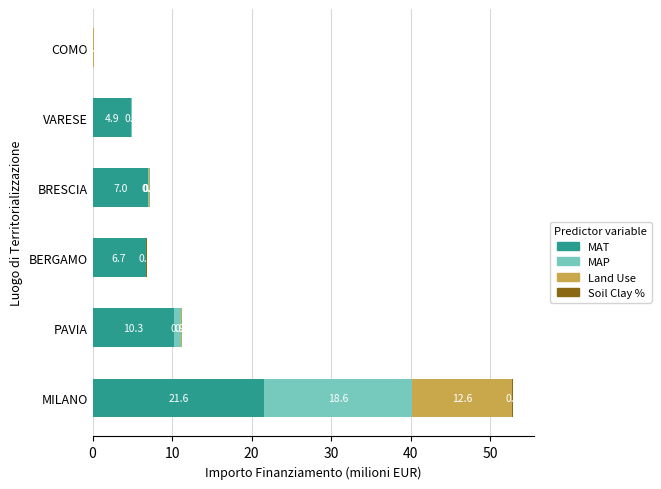

Where is MAT nearest to the value 10?

PAVIA